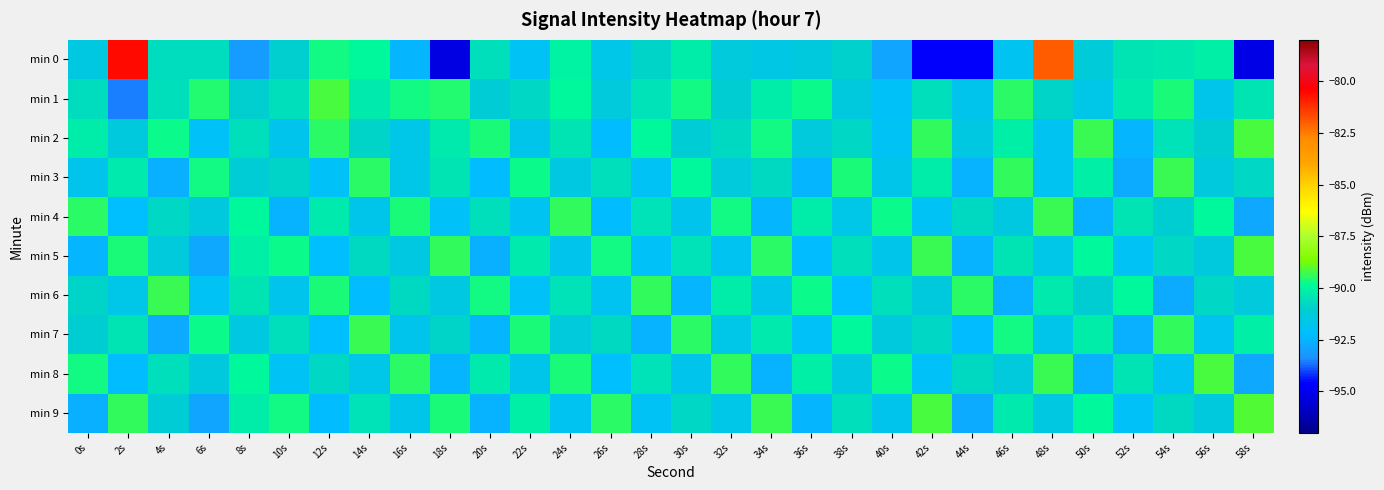

Reading left to right, extract all data points from this chart.

min 0: 0s=-91.5	2s=-80.6	4s=-90.7	6s=-90.7	8s=-93.1	10s=-91.0	12s=-89.7	14s=-89.9	16s=-92.4	18s=-95.2	20s=-90.5	22s=-92.0	24s=-90.0	26s=-91.7	28s=-90.9	30s=-90.2	32s=-91.3	34s=-91.5	36s=-91.4	38s=-90.9	40s=-92.9	42s=-94.6	44s=-94.7	46s=-91.9	48s=-82.0	50s=-91.3	52s=-90.4	54s=-90.4	56s=-90.1	58s=-95.2
min 1: 0s=-90.7	2s=-93.6	4s=-90.6	6s=-89.6	8s=-91.0	10s=-90.5	12s=-89.2	14s=-90.3	16s=-89.7	18s=-89.6	20s=-91.2	22s=-90.8	24s=-89.9	26s=-91.3	28s=-90.5	30s=-89.7	32s=-91.1	34s=-90.2	36s=-89.8	38s=-91.4	40s=-92.1	42s=-90.6	44s=-91.8	46s=-89.5	48s=-90.9	50s=-91.6	52s=-90.3	54s=-89.6	56s=-91.7	58s=-90.4
min 2: 0s=-90.2	2s=-91.4	4s=-89.8	6s=-92.1	8s=-90.6	10s=-91.8	12s=-89.5	14s=-90.9	16s=-91.6	18s=-90.3	20s=-89.6	22s=-91.7	24s=-90.4	26s=-92.3	28s=-89.9	30s=-91.2	32s=-90.7	34s=-89.7	36s=-91.3	38s=-90.8	40s=-92.0	42s=-89.4	44s=-91.5	46s=-90.1	48s=-91.9	50s=-89.3	52s=-92.4	54s=-90.5	56s=-91.1	58s=-89.2
min 3: 0s=-91.8	2s=-90.3	4s=-92.6	6s=-89.7	8s=-91.2	10s=-90.9	12s=-92.1	14s=-89.5	16s=-91.6	18s=-90.4	20s=-92.3	22s=-89.8	24s=-91.5	26s=-90.6	28s=-92.0	30s=-89.9	32s=-91.3	34s=-90.7	36s=-92.4	38s=-89.6	40s=-91.7	42s=-90.2	44s=-92.5	46s=-89.4	48s=-91.9	50s=-90.1	52s=-92.7	54s=-89.3	56s=-91.4	58s=-90.8
min 4: 0s=-89.5	2s=-92.2	4s=-90.8	6s=-91.4	8s=-89.9	10s=-92.5	12s=-90.3	14s=-91.7	16s=-89.6	18s=-92.1	20s=-90.6	22s=-91.9	24s=-89.4	26s=-92.3	28s=-90.5	30s=-91.8	32s=-89.7	34s=-92.4	36s=-90.2	38s=-91.6	40s=-89.8	42s=-92.0	44s=-90.7	46s=-91.5	48s=-89.3	50s=-92.6	52s=-90.4	54s=-91.1	56s=-89.9	58s=-92.8
min 5: 0s=-92.4	2s=-89.6	4s=-91.3	6s=-92.8	8s=-90.1	10s=-89.8	12s=-92.2	14s=-90.7	16s=-91.5	18s=-89.4	20s=-92.6	22s=-90.3	24s=-91.8	26s=-89.7	28s=-92.1	30s=-90.5	32s=-91.9	34s=-89.5	36s=-92.3	38s=-90.6	40s=-91.7	42s=-89.3	44s=-92.5	46s=-90.4	48s=-91.6	50s=-89.9	52s=-92.0	54s=-90.8	56s=-91.4	58s=-89.2
min 6: 0s=-90.9	2s=-91.6	4s=-89.3	6s=-92.0	8s=-90.4	10s=-91.8	12s=-89.6	14s=-92.3	16s=-90.7	18s=-91.5	20s=-89.7	22s=-92.1	24s=-90.5	26s=-91.9	28s=-89.4	30s=-92.4	32s=-90.2	34s=-91.7	36s=-89.8	38s=-92.2	40s=-90.6	42s=-91.4	44s=-89.5	46s=-92.6	48s=-90.3	50s=-91.1	52s=-89.9	54s=-92.7	56s=-90.8	58s=-91.3
min 7: 0s=-91.1	2s=-90.4	4s=-92.7	6s=-89.8	8s=-91.5	10s=-90.6	12s=-92.2	14s=-89.3	16s=-91.8	18s=-90.9	20s=-92.4	22s=-89.6	24s=-91.3	26s=-90.7	28s=-92.5	30s=-89.5	32s=-91.6	34s=-90.3	36s=-92.1	38s=-89.9	40s=-91.4	42s=-90.8	44s=-92.3	46s=-89.7	48s=-91.7	50s=-90.2	52s=-92.6	54s=-89.4	56s=-91.9	58s=-90.1
min 8: 0s=-89.7	2s=-92.3	4s=-90.6	6s=-91.4	8s=-89.9	10s=-92.0	12s=-90.8	14s=-91.6	16s=-89.5	18s=-92.4	20s=-90.3	22s=-91.7	24s=-89.6	26s=-92.2	28s=-90.5	30s=-91.8	32s=-89.4	34s=-92.5	36s=-90.1	38s=-91.5	40s=-89.8	42s=-92.1	44s=-90.7	46s=-91.3	48s=-89.3	50s=-92.6	52s=-90.4	54s=-91.9	56s=-89.2	58s=-92.8
min 9: 0s=-92.6	2s=-89.4	4s=-91.2	6s=-92.9	8s=-90.2	10s=-89.7	12s=-92.3	14s=-90.5	16s=-91.7	18s=-89.6	20s=-92.5	22s=-90.1	24s=-91.9	26s=-89.5	28s=-92.0	30s=-90.8	32s=-91.6	34s=-89.3	36s=-92.4	38s=-90.6	40s=-91.8	42s=-89.2	44s=-92.7	46s=-90.3	48s=-91.5	50s=-89.9	52s=-92.1	54s=-90.7	56s=-91.4	58s=-89.1